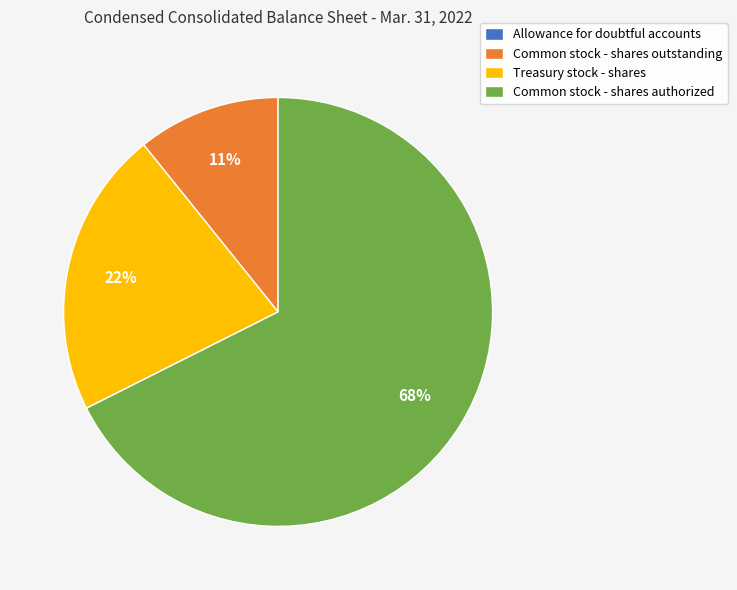

True or false: Common stock - shares authorized accounts for 68% of the total.

True